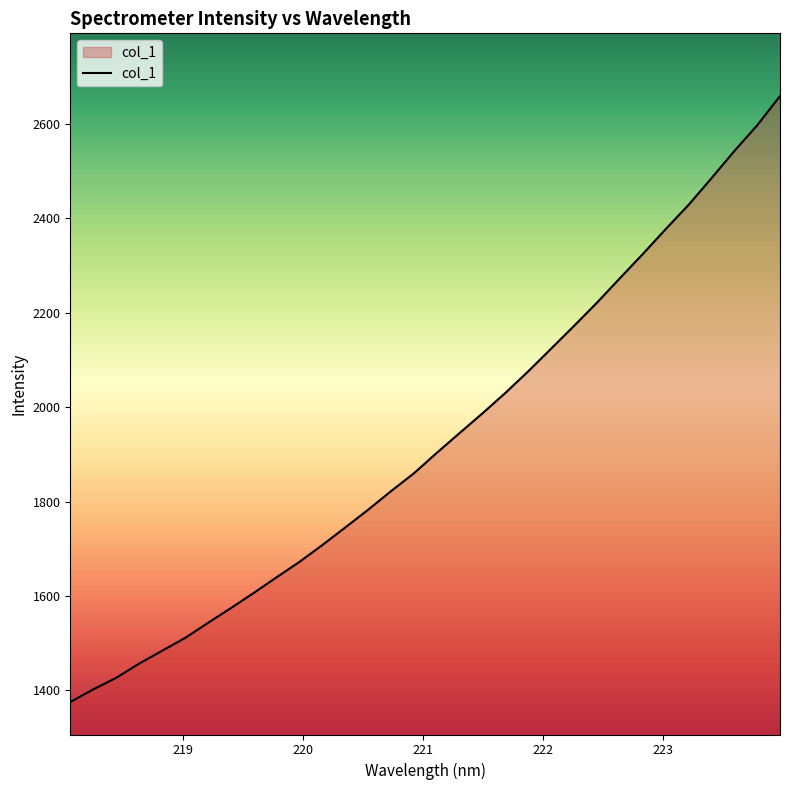

What is the maximum value shown in the chart?

2659.3